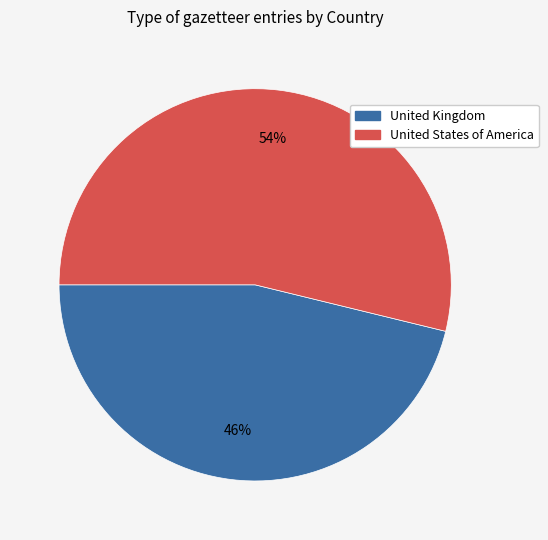

Rank the categories by value from highest to lowest.

United States of America, United Kingdom